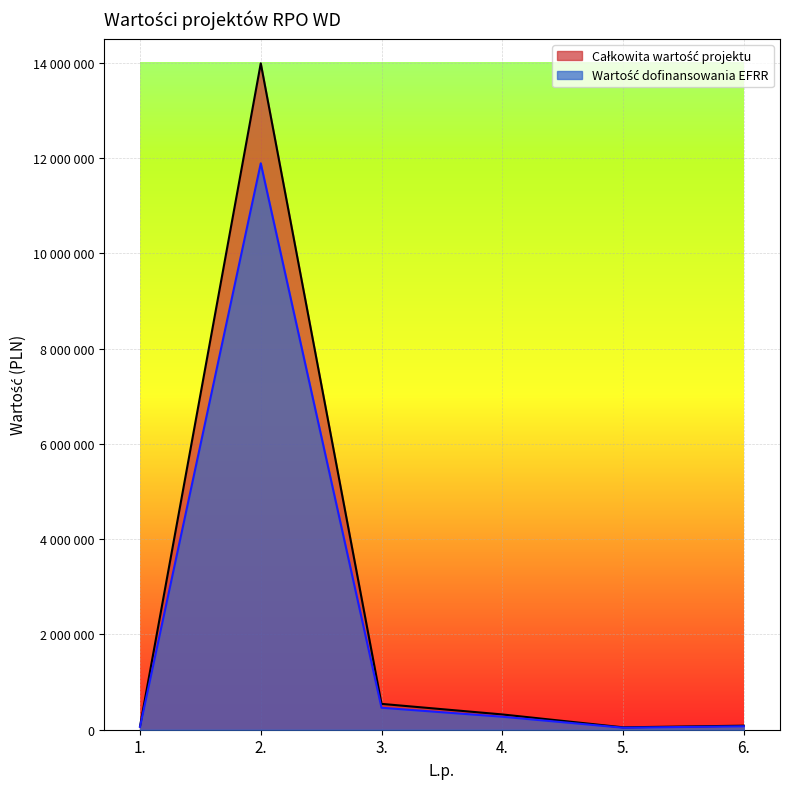

At which category is the sum across all series the highest?

2.